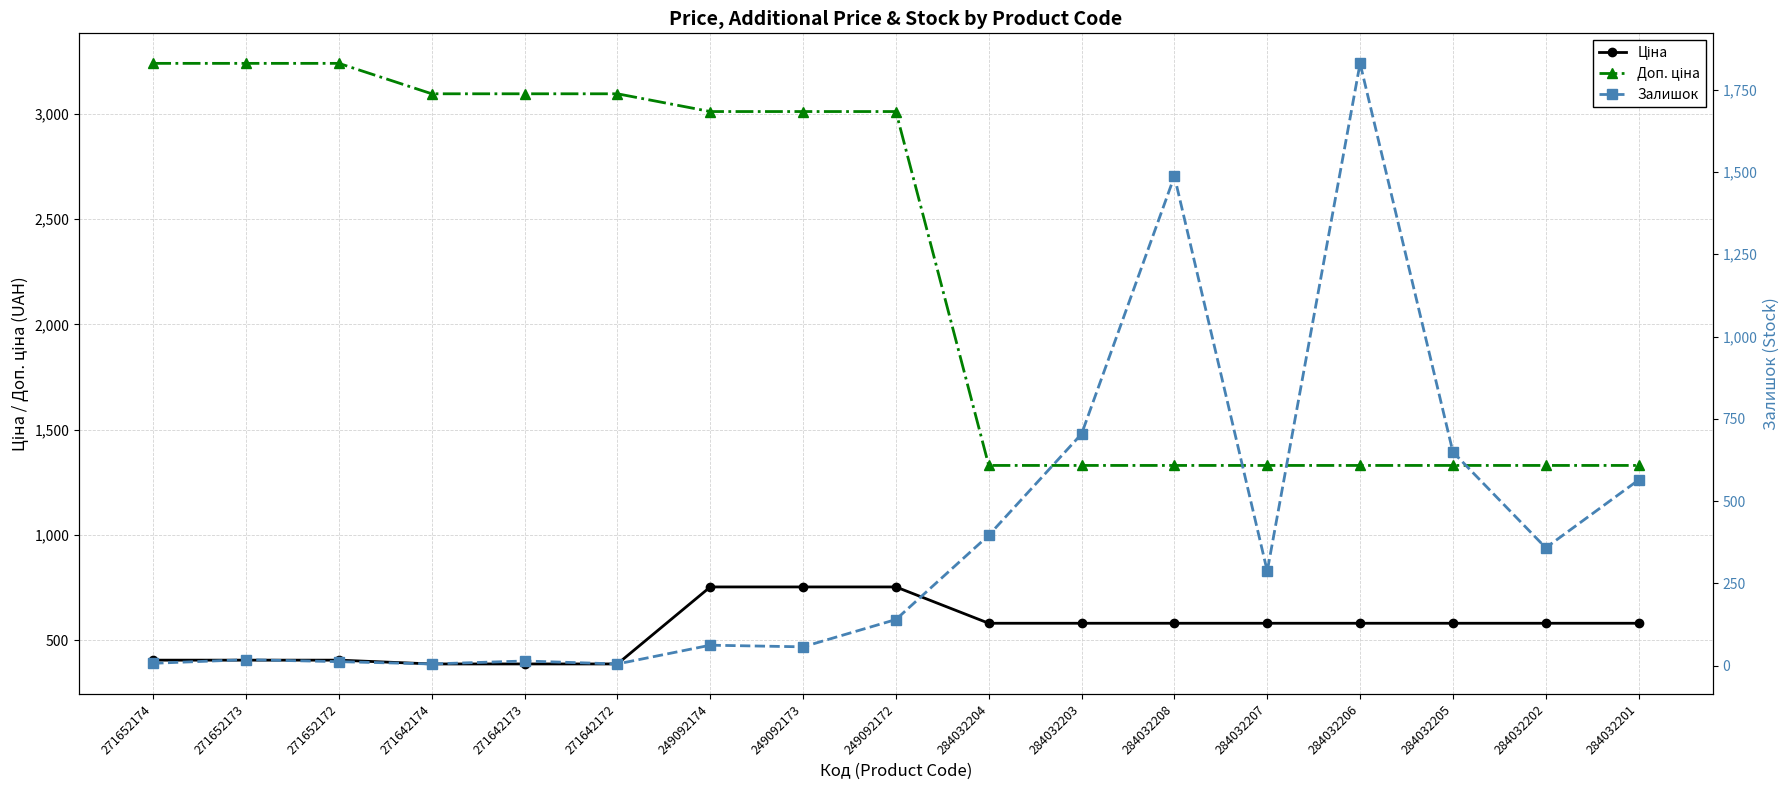

Does the chart display data point markers on the line(s)?

Yes